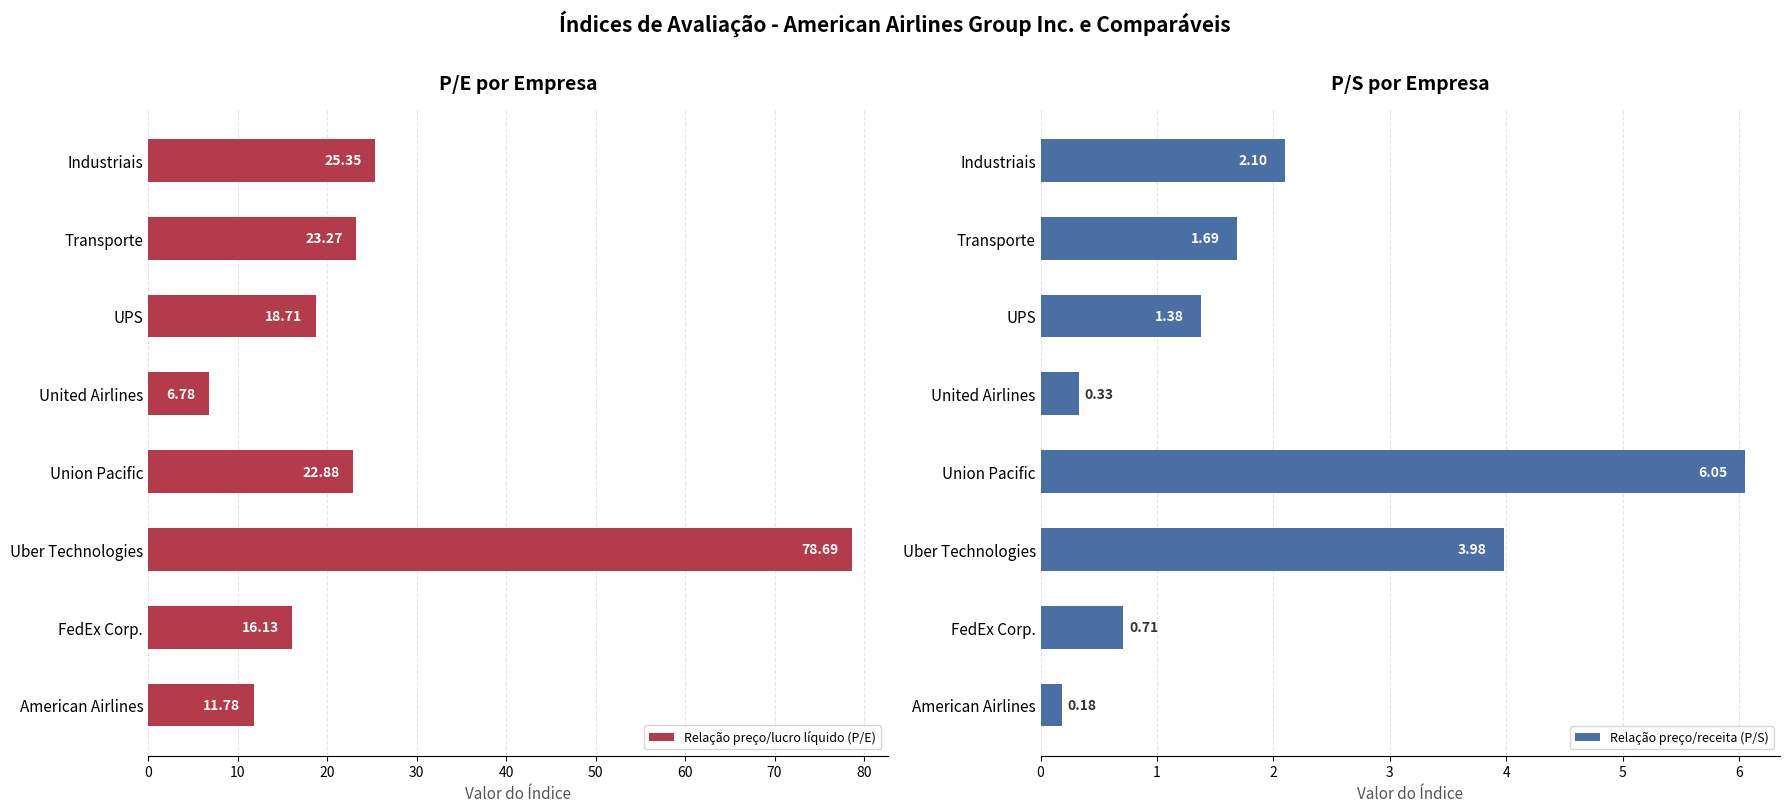

List the labels in order of Relação preço/lucro líquido (P/E) value, smallest first.

United Airlines, American Airlines, FedEx Corp., UPS, Union Pacific, Transporte, Industriais, Uber Technologies